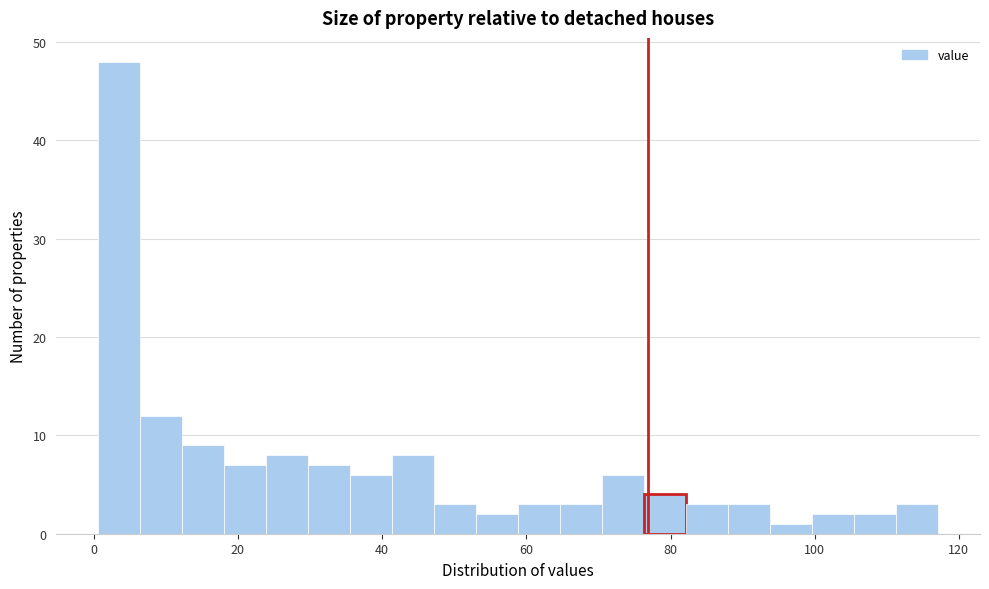

Read against the x-axis, roughly where is the centre of the tallest bar?

4